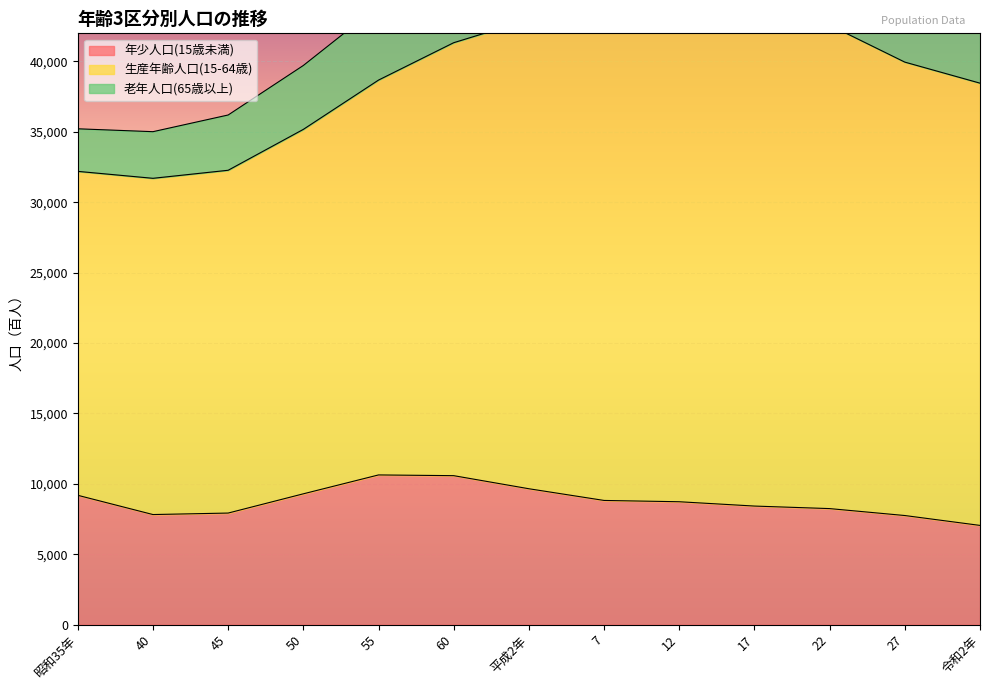

What is the value of the 年少人口(15歳未満) point at the 4th from the left?

9294